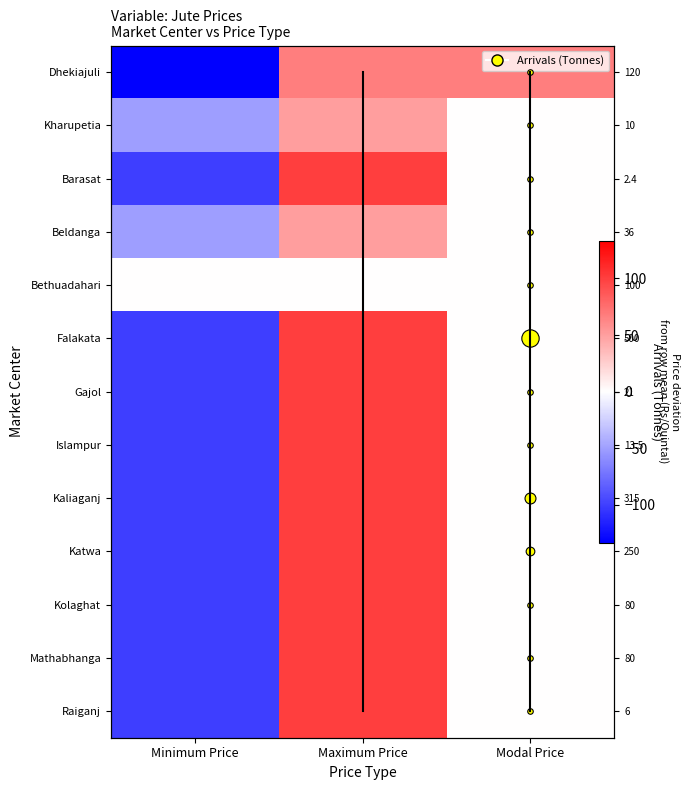

How many values in the Gajol series are below 0?

1